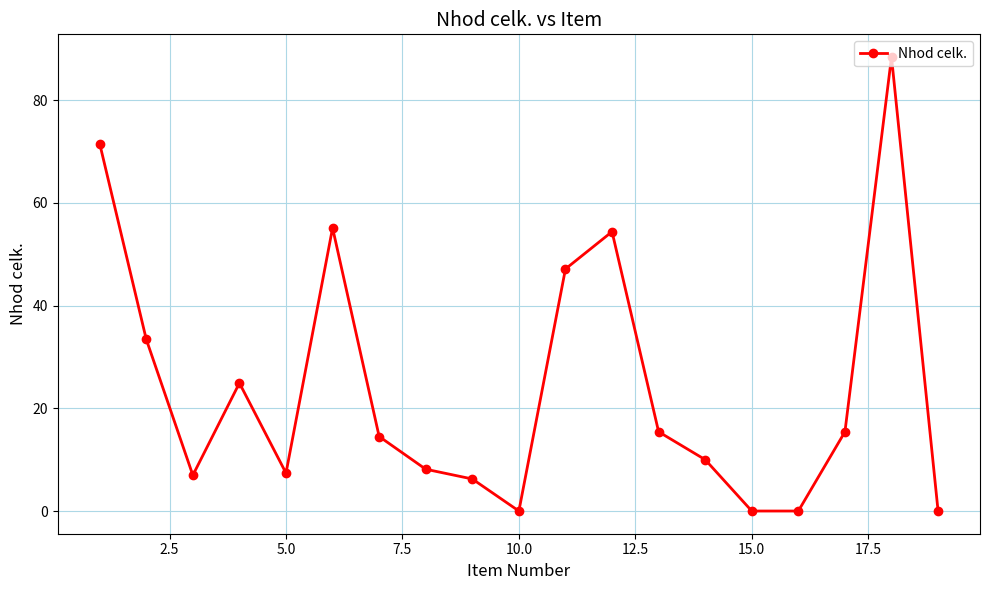

What is the sum of all values?

459.1